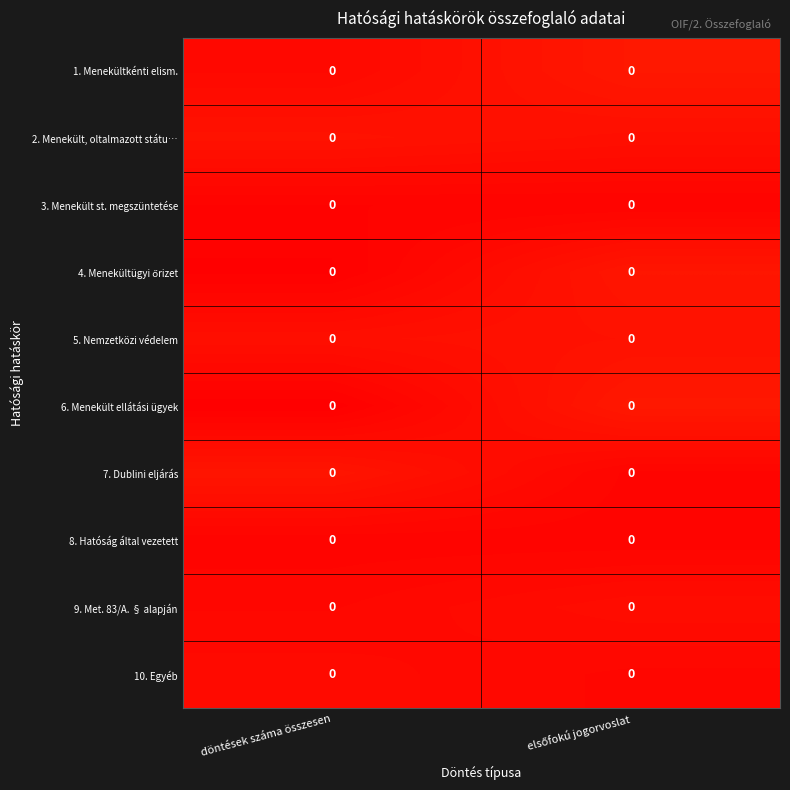

How many categories are shown in the chart?

2